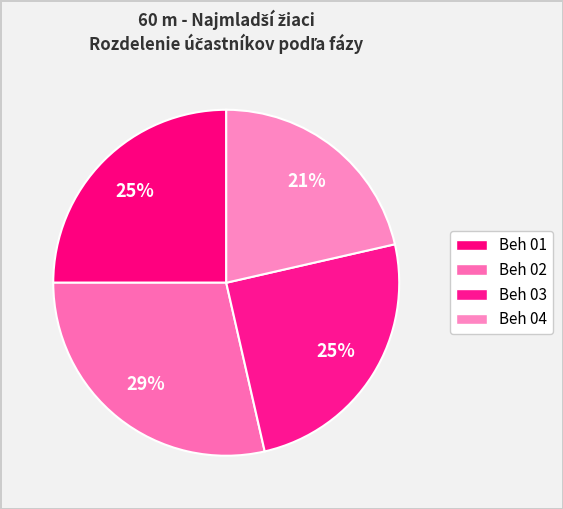

Is it true that Beh 02 is 29% of the pie?

True